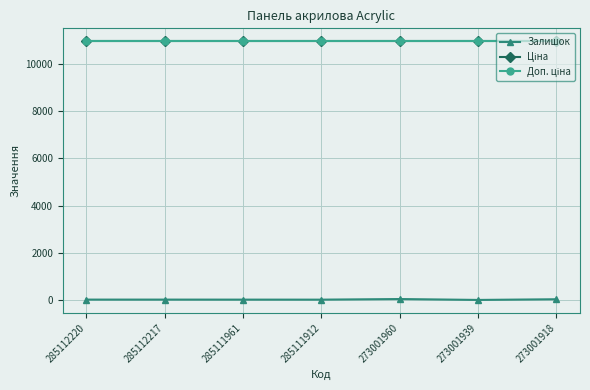

Does the chart have visible grid lines?

Yes